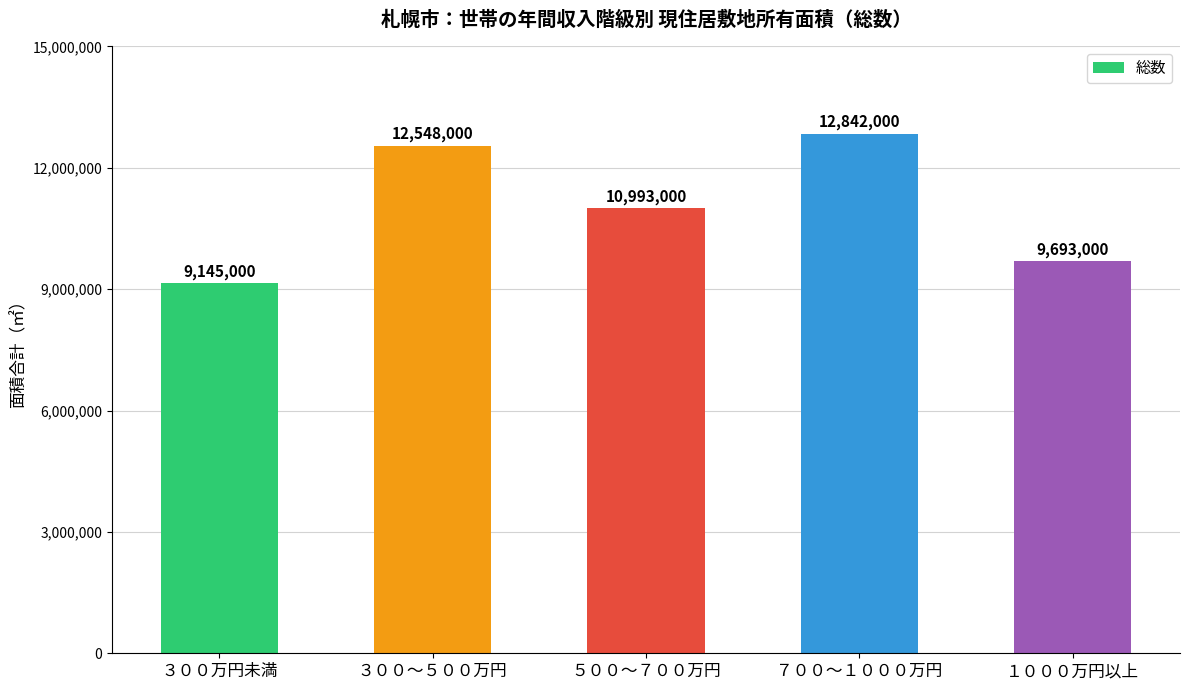

Reading left to right, transcribe all the data shown in this chart.

9145000	12548000	10993000	12842000	9693000